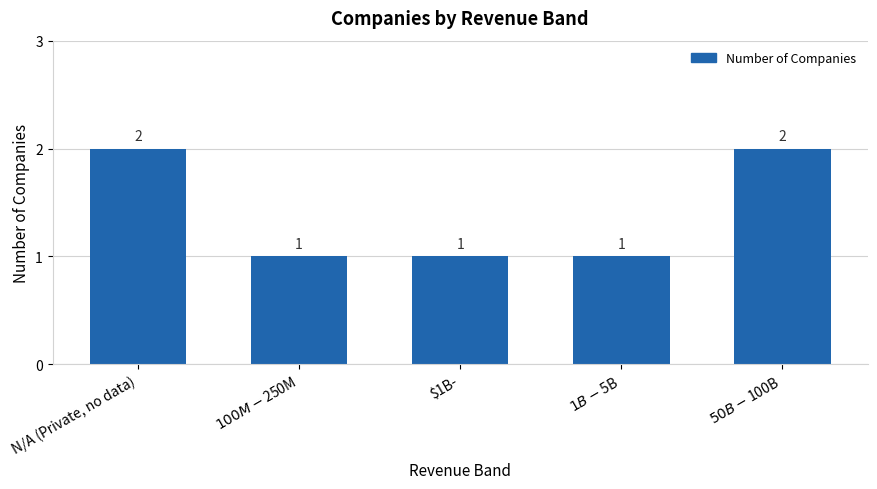

Reading left to right, transcribe all the data shown in this chart.

N/A (Private, no data)=2	$100M-$250M=1	$1B-=1	$1B-$5B=1	$50B-$100B=2